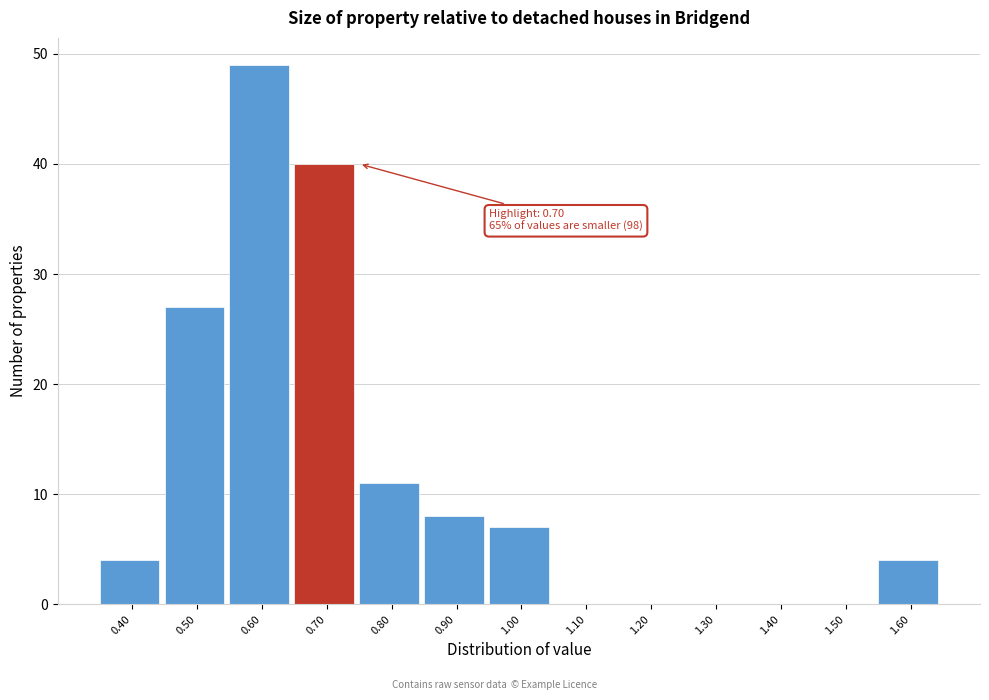

Over which range of the x-axis is the bar tallest?

0.55 to 0.65